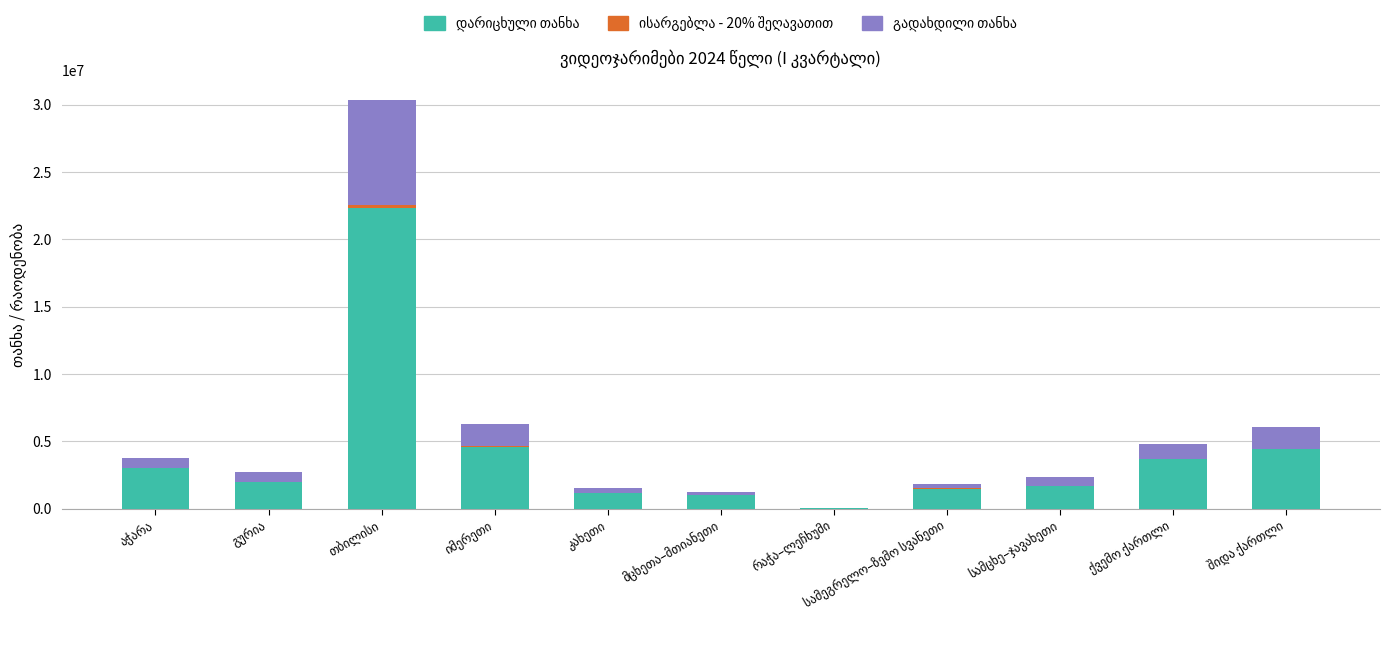

Count the number of data series in this chart.

3